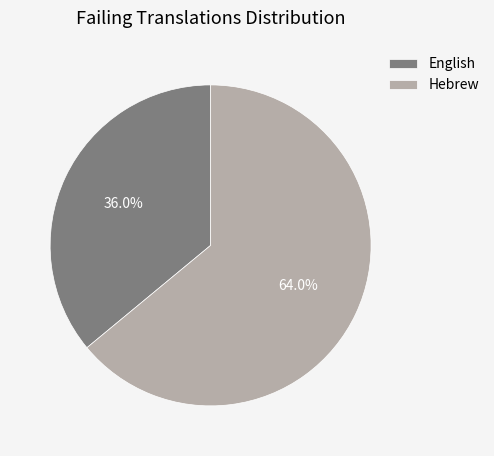

To the nearest percent, what portion does Hebrew represent?

64%